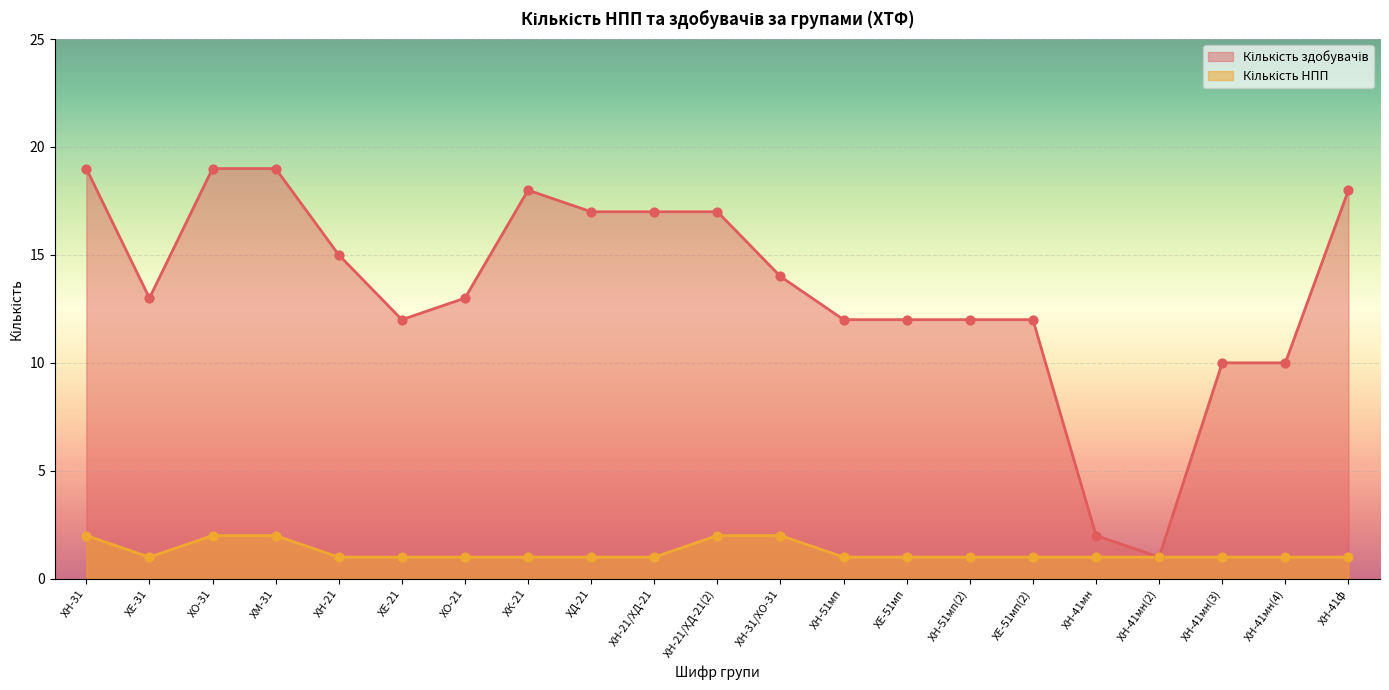

At which category is the sum across all series the highest?

ХН-31